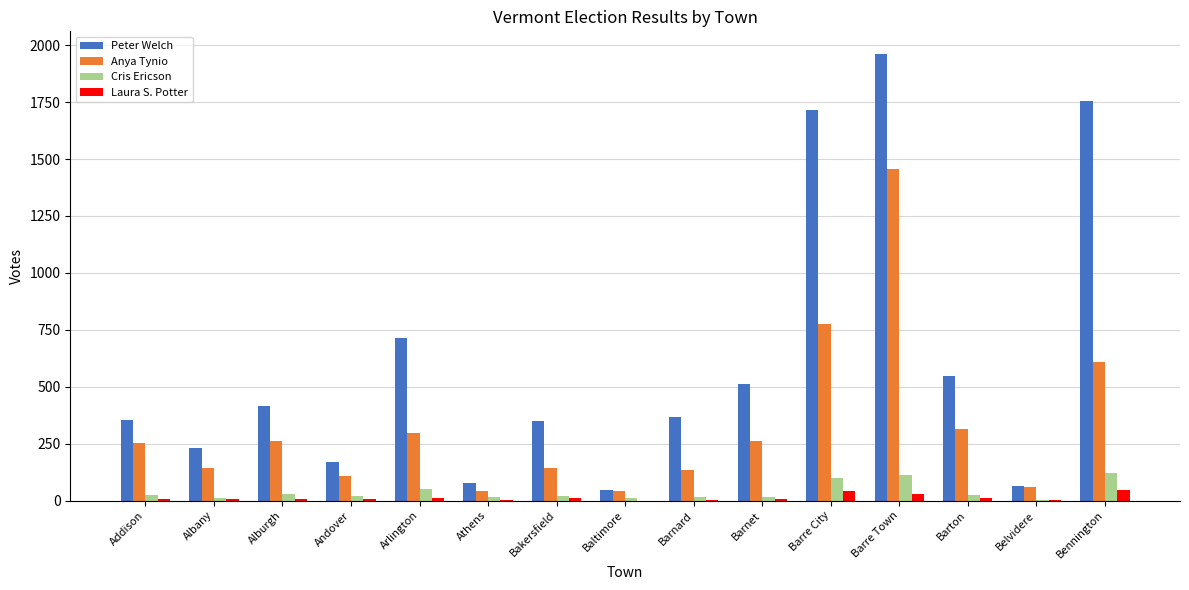

What is the maximum value for Peter Welch?

1963